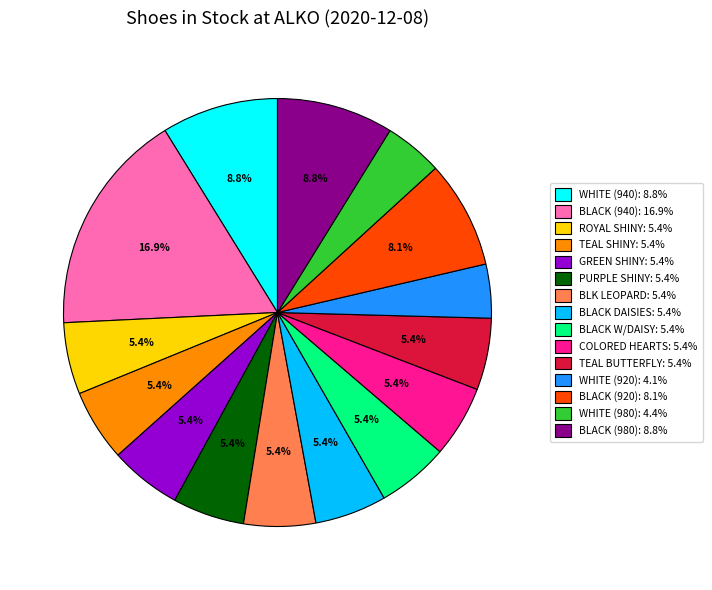

Is there a majority slice in this chart?

No